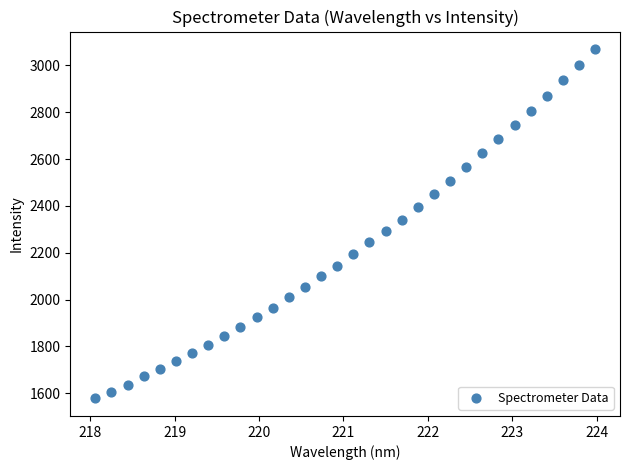

What is the range of X values (max minus min)?

5.9